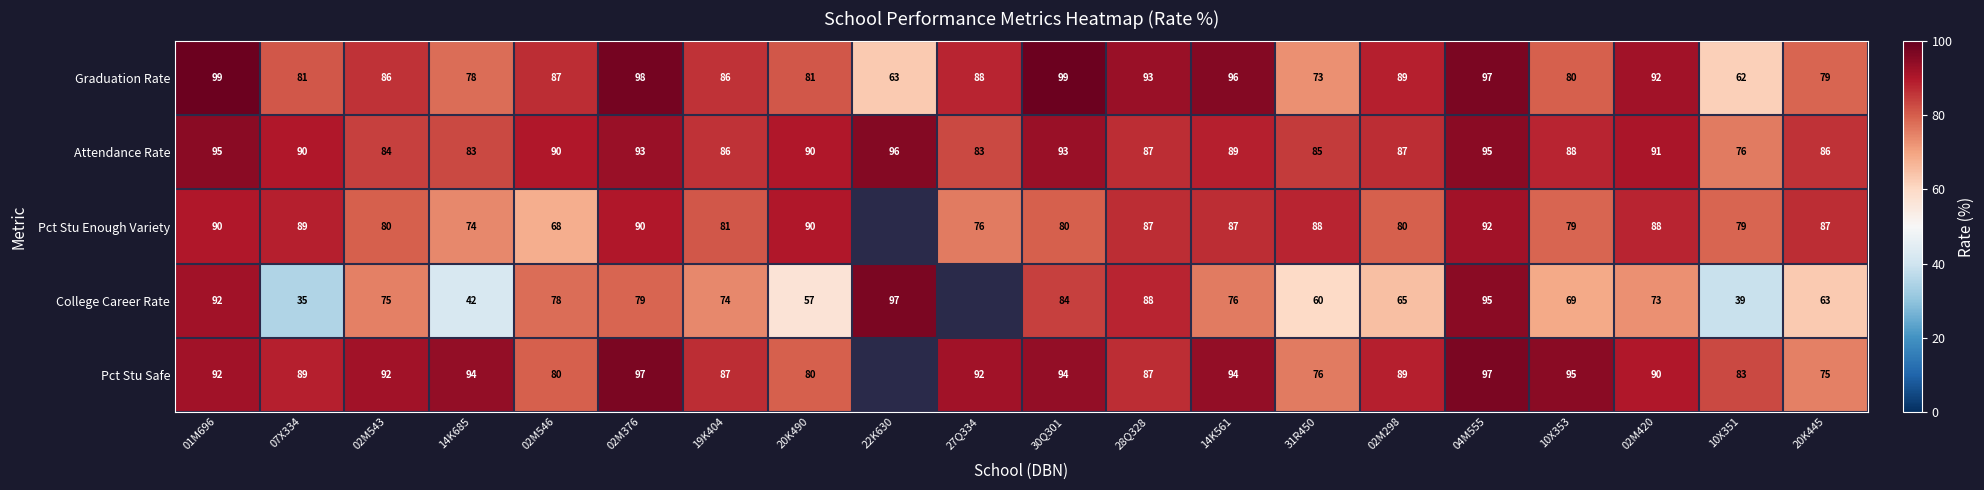

True or false: Pct Stu Enough Variety has a value of 20.1 at 31R450.

False